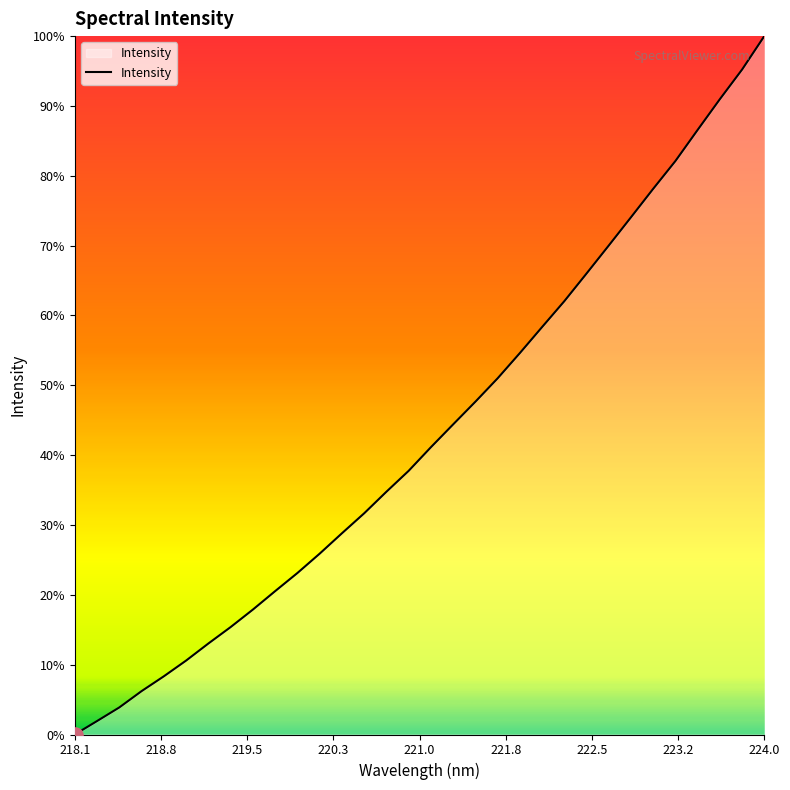

Does the chart have visible grid lines?

No